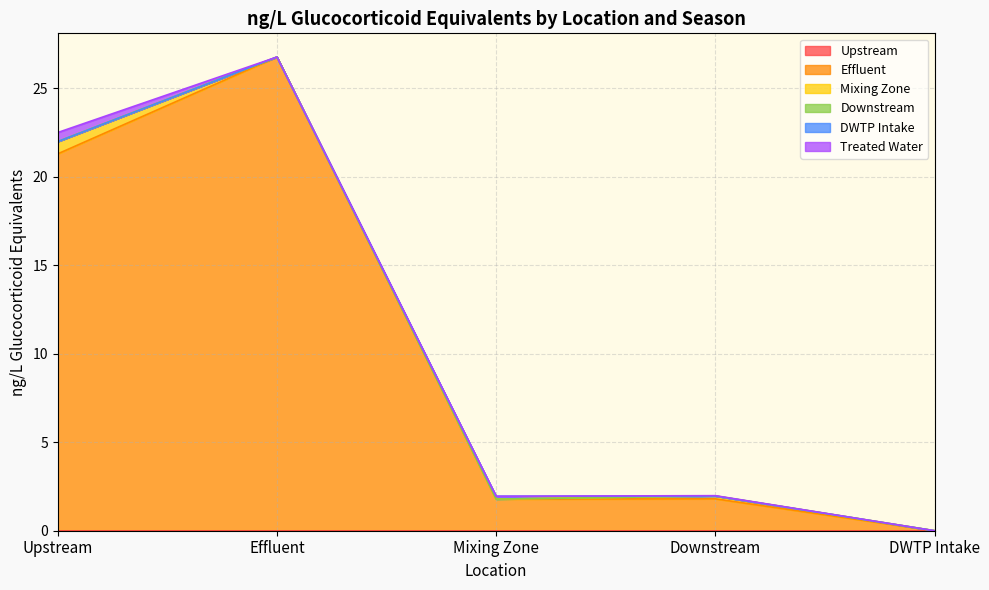

Reading left to right, transcribe all the data shown in this chart.

Upstream: Upstream=0.0	Effluent=0.0	Mixing Zone=0.0	Downstream=0.0	DWTP Intake=0.0
Effluent: Upstream=21.3	Effluent=26.8	Mixing Zone=1.8	Downstream=1.8	DWTP Intake=0.0
Mixing Zone: Upstream=0.7	Effluent=0.0	Mixing Zone=0.0	Downstream=0.2	DWTP Intake=0.0
Downstream: Upstream=0.0	Effluent=0.0	Mixing Zone=0.0	Downstream=0.0	DWTP Intake=0.0
DWTP Intake: Upstream=0.0	Effluent=0.0	Mixing Zone=0.2	Downstream=0.0	DWTP Intake=0.0
Treated Water: Upstream=0.5	Effluent=0.0	Mixing Zone=0.0	Downstream=0.0	DWTP Intake=0.0